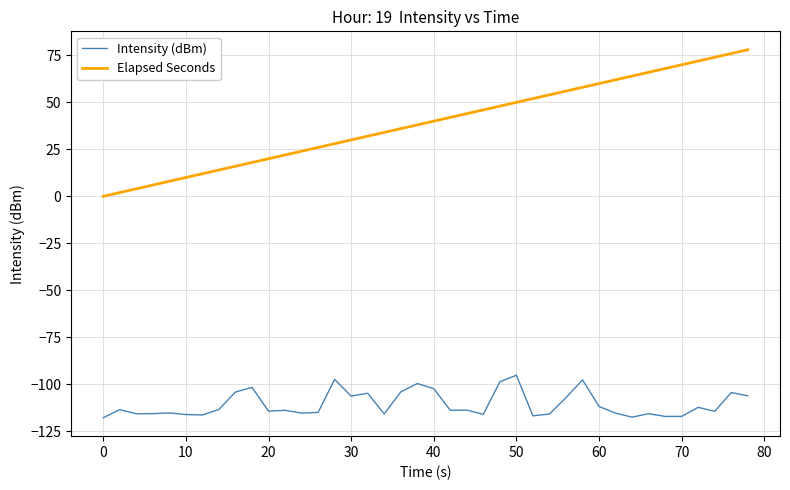

True or false: Elapsed Seconds has more than 1 interior local peaks.

False